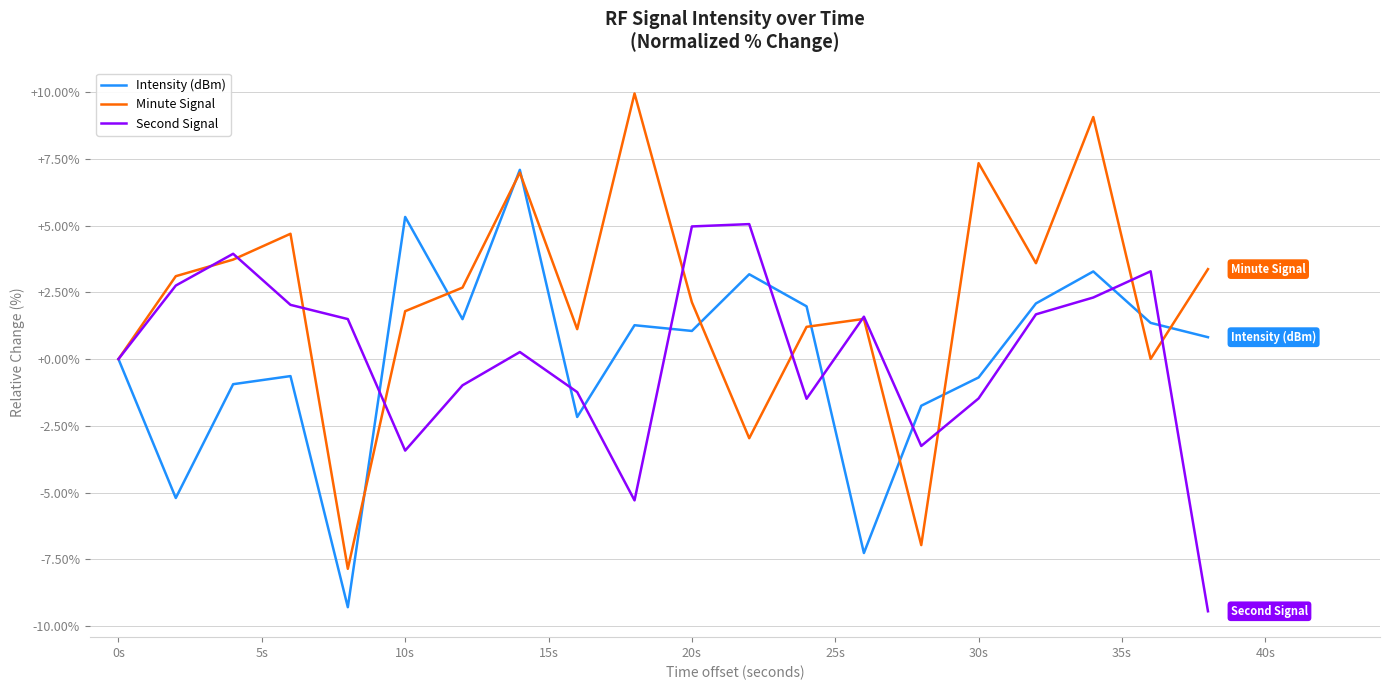

Which series has the largest total across all categories?

Minute Signal